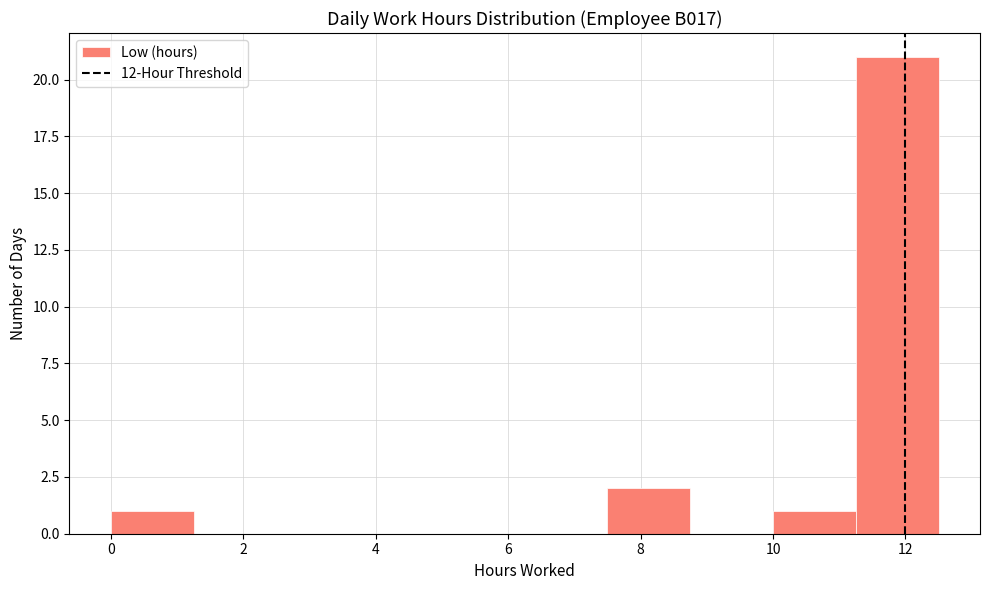

Reading left to right, list every bar in this chart as the range it spans on the x-axis followed by its height. Neither the bar edges nor the heights are printed on the chart, so give them approximately, as read against the axes.

0.00 to 1.25: 1
1.25 to 2.50: 0
2.50 to 3.75: 0
3.75 to 5.00: 0
5.00 to 6.25: 0
6.25 to 7.50: 0
7.50 to 8.75: 2
8.75 to 10.00: 0
10.00 to 11.25: 1
11.25 to 12.50: 21